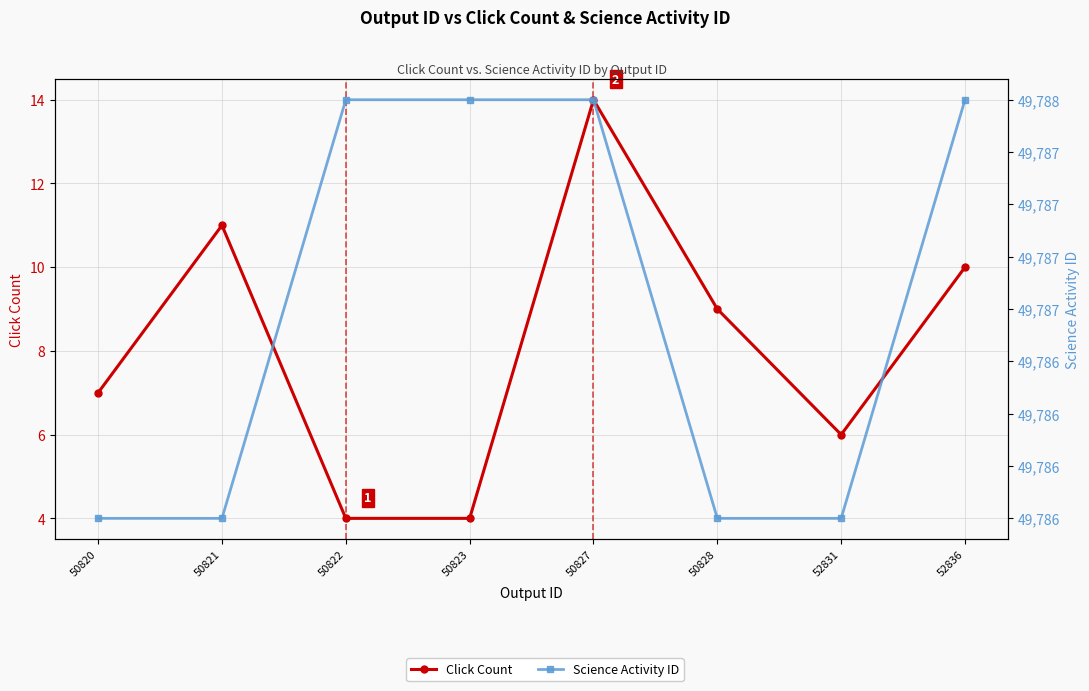

Which series changed the most between 50822 and 52831?

Click Count